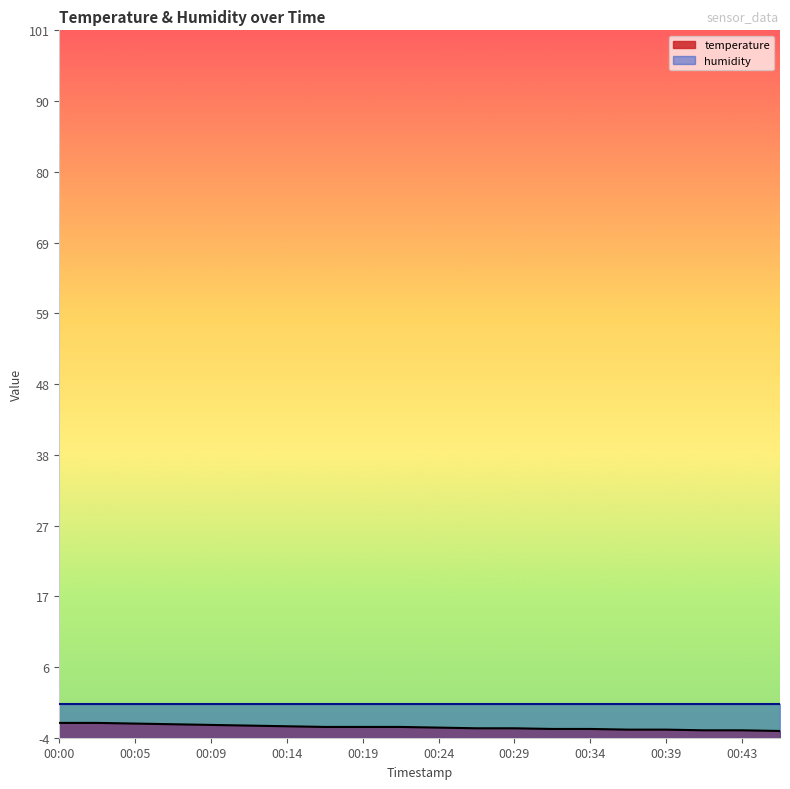

At which label does the data first exceed -2?

00:00